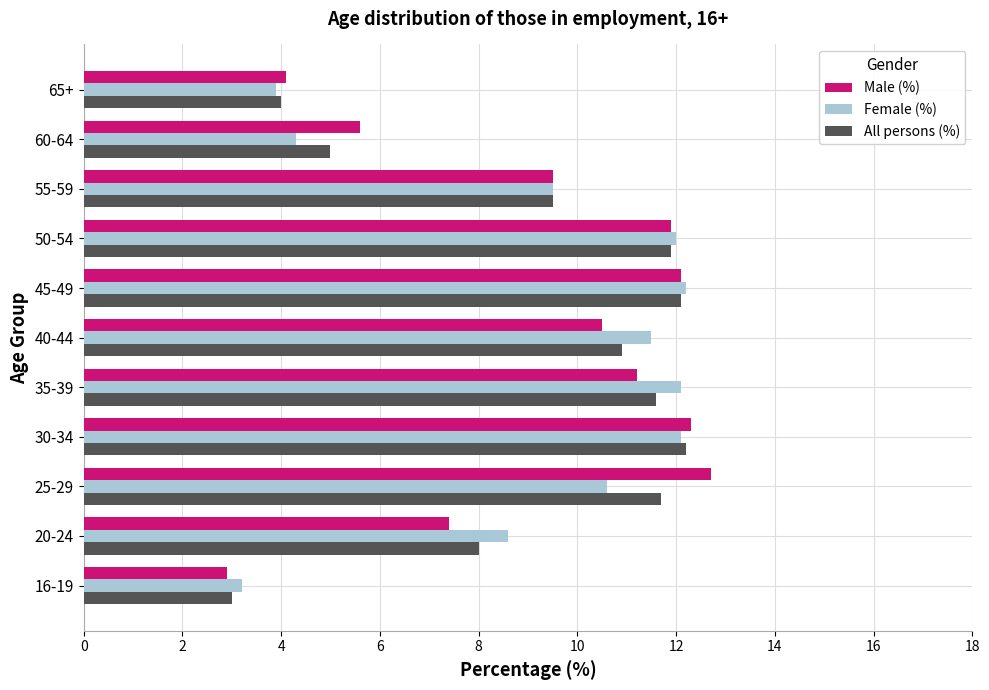

Where is All persons (%) nearest to the value 7?

20-24